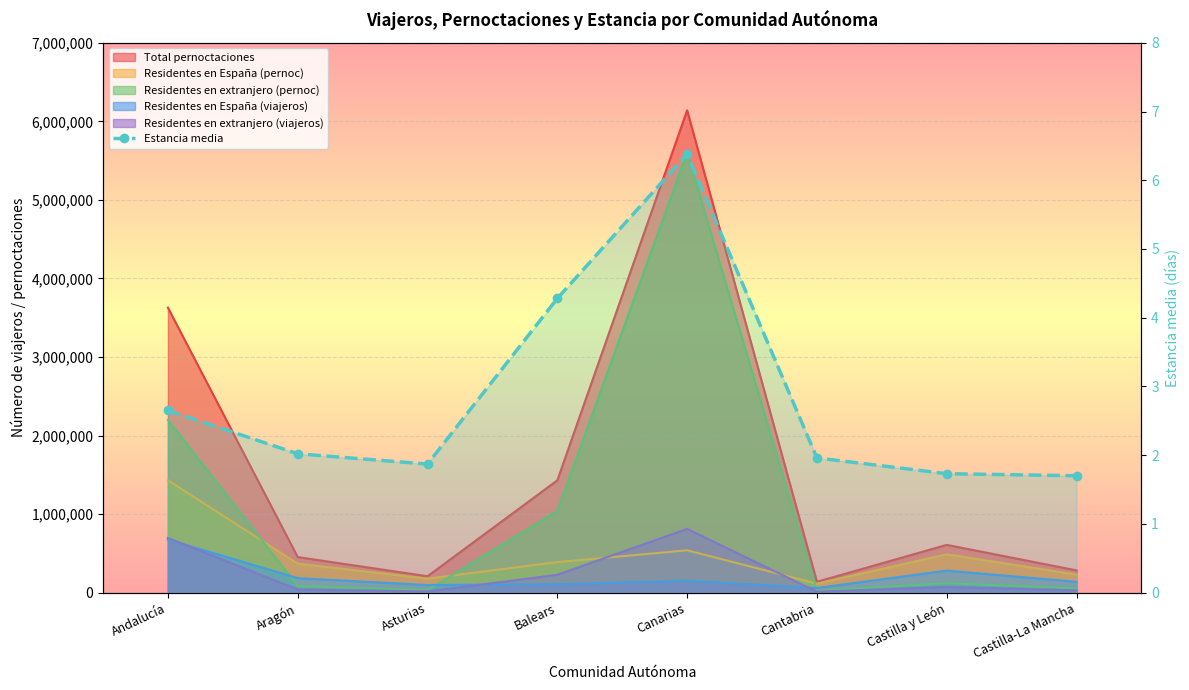

The value at Balears is 4.3. True or false?

True